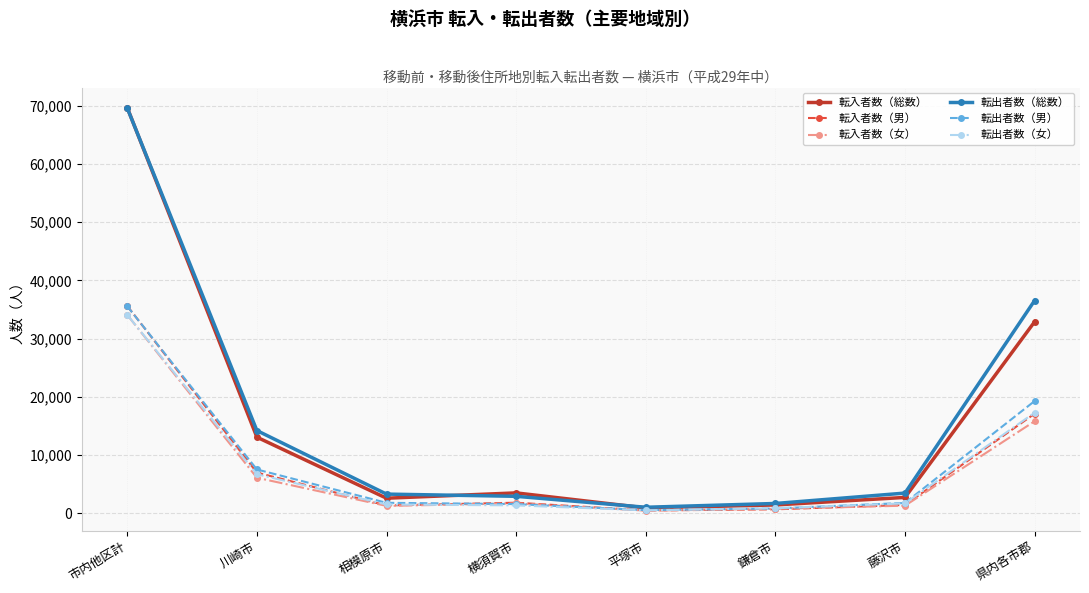

What is the label of the 1st point from the left?

市内他区計